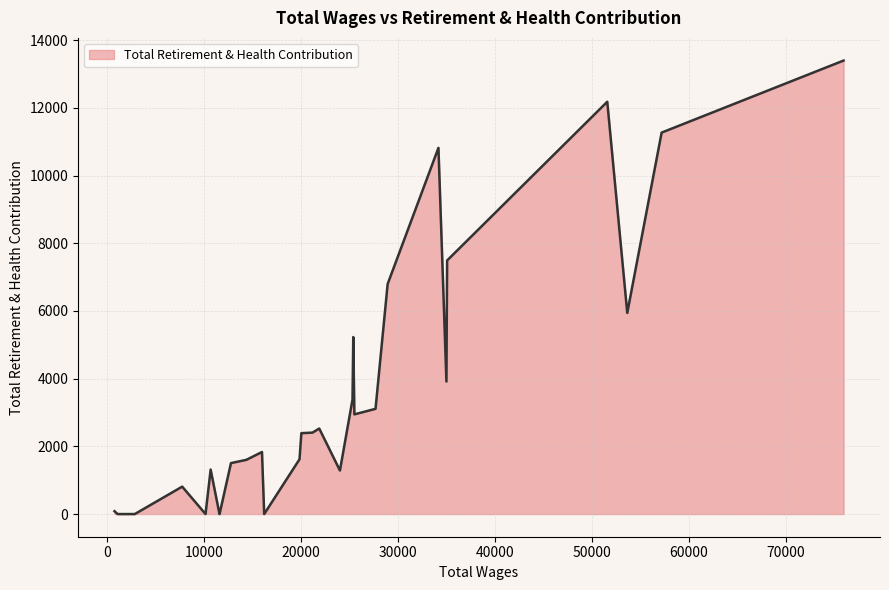

What is the difference between the maximum and minimum values?

13398